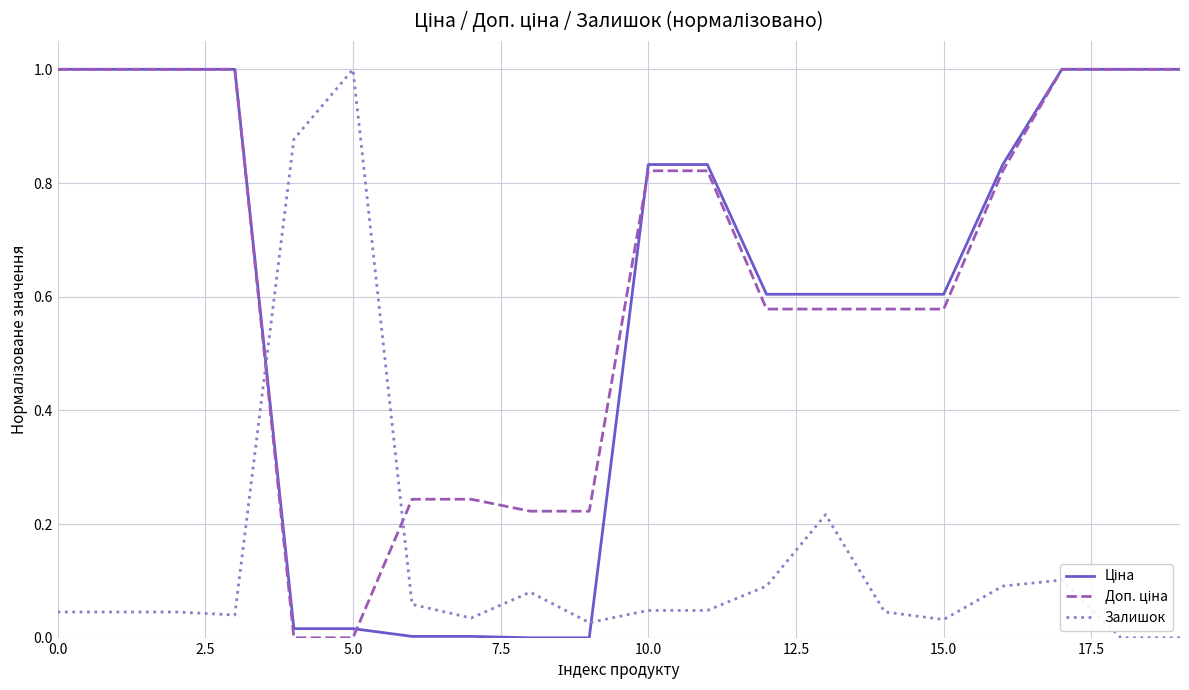

What is the greatest value displayed?

1.0